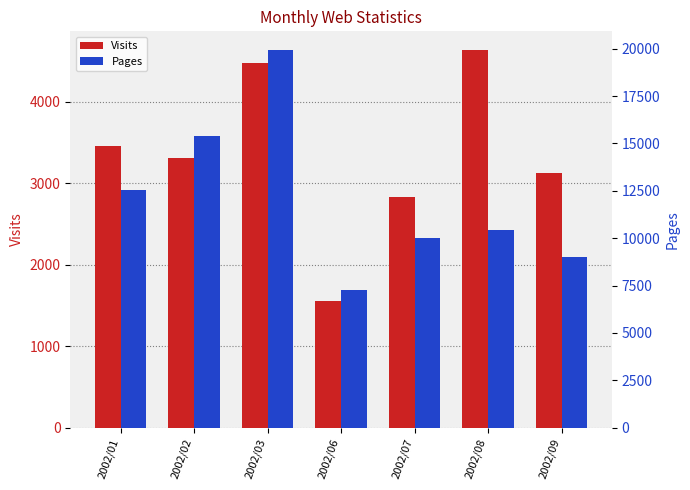

Are the bars grouped side by side (vs. stacked)?

Yes